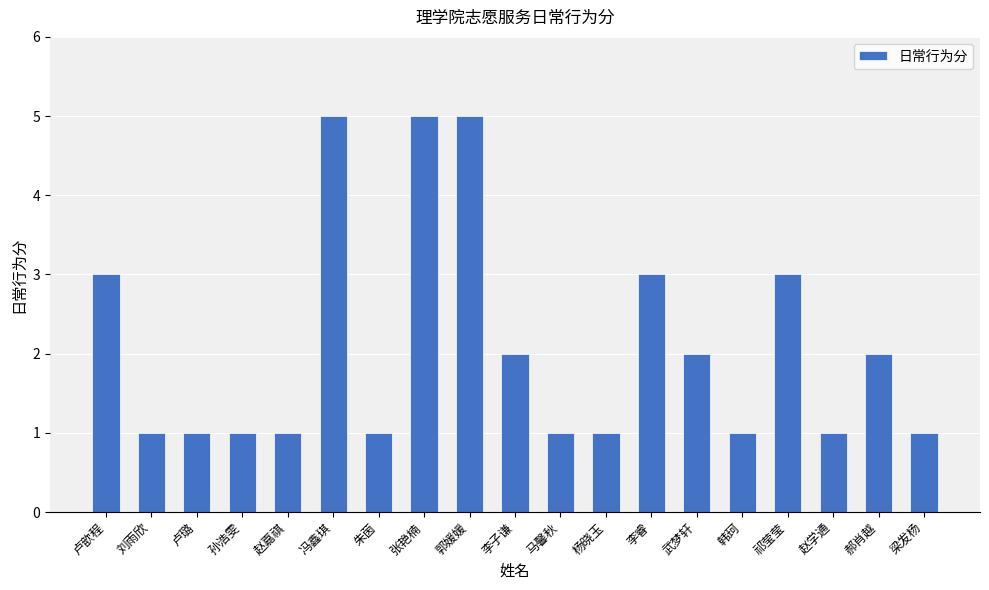

Reading left to right, what are all the values shown in this chart?

3	1	1	1	1	5	1	5	5	2	1	1	3	2	1	3	1	2	1